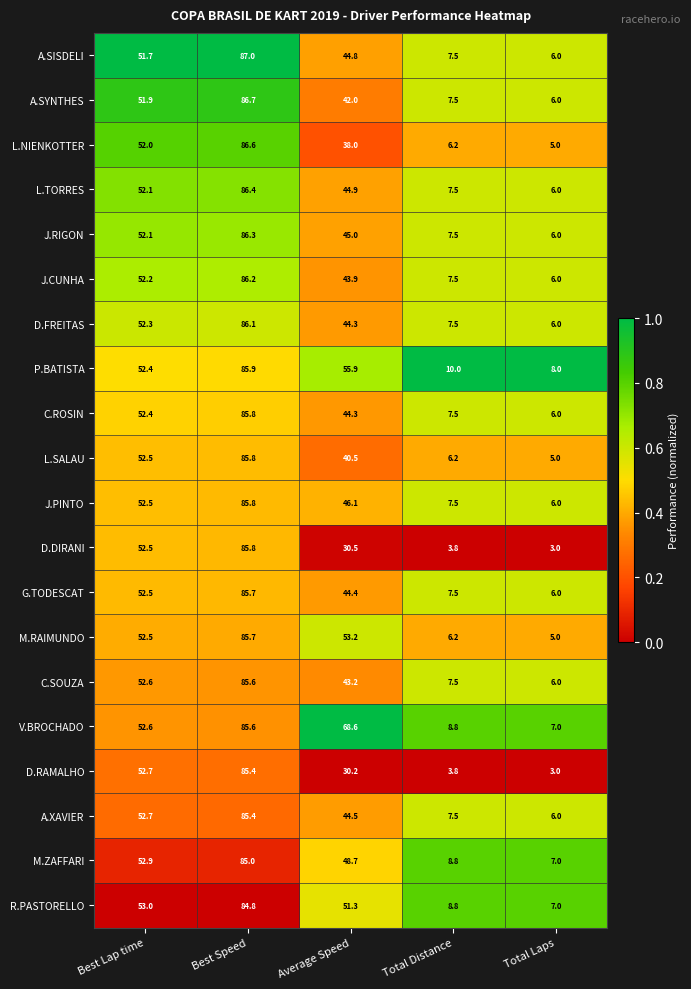

Rank the categories by G.TODESCAT value from highest to lowest.

Best Speed, Best Lap time, Average Speed, Total Distance, Total Laps